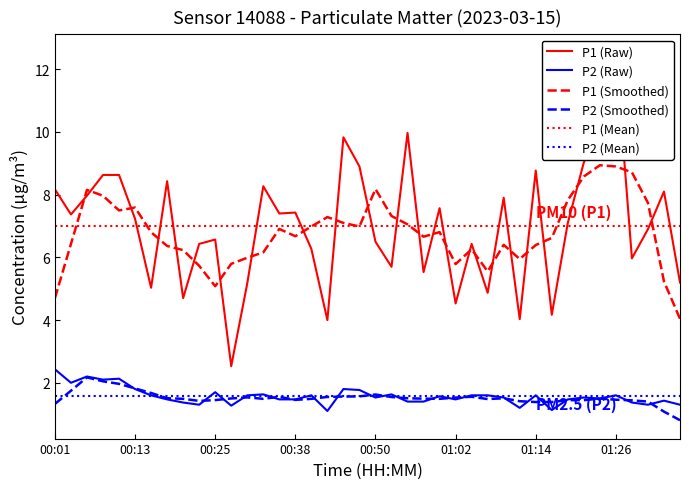

True or false: P2 (Mean) and P1 (Smoothed) intersect in this chart.

False